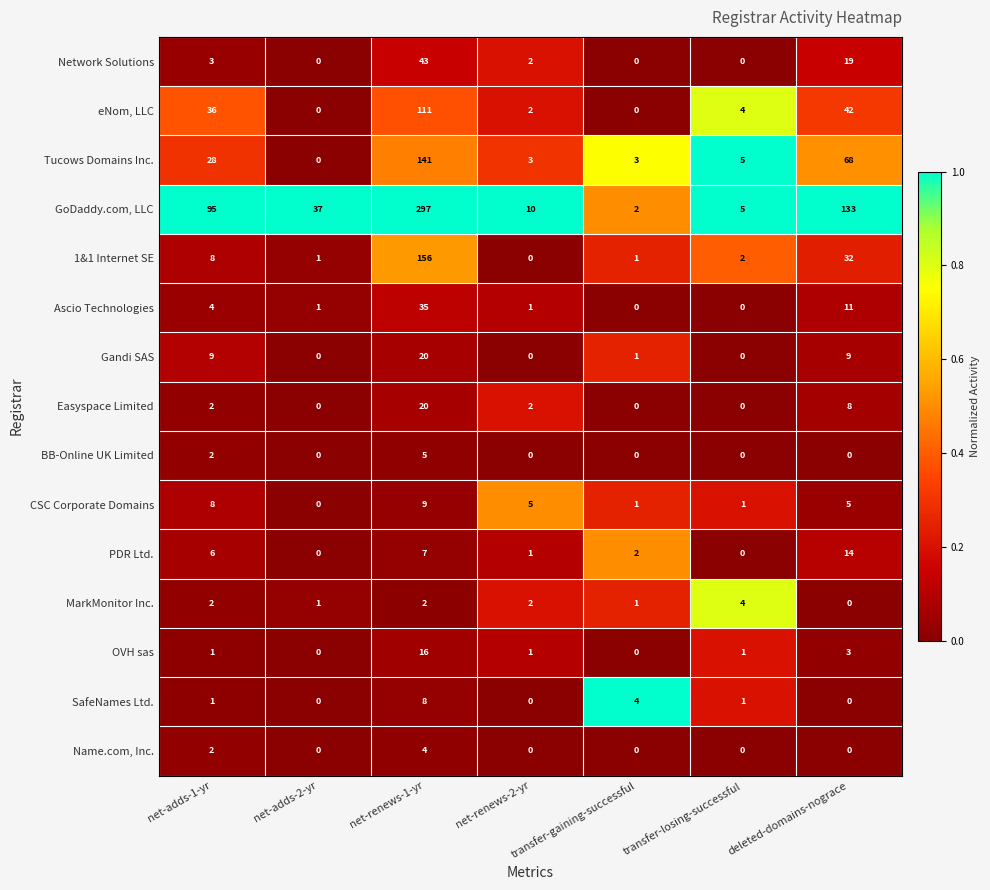

At which category is the sum across all series the highest?

net-renews-1-yr